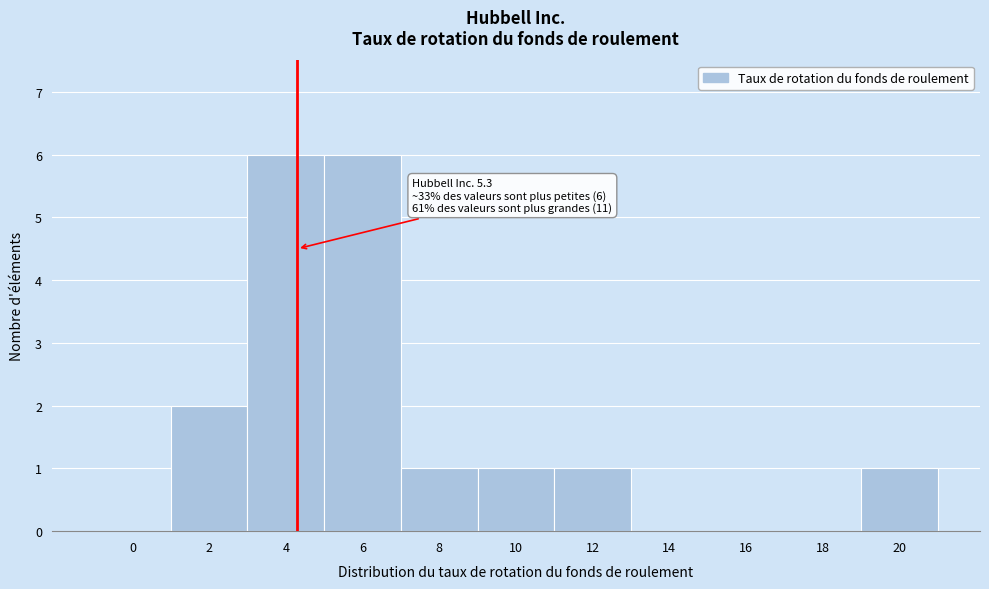

Reading right to left, list all the values displayed in this chart.

20=1	18=0	16=0	14=0	12=1	10=1	8=1	6=6	4=6	2=2	0=0